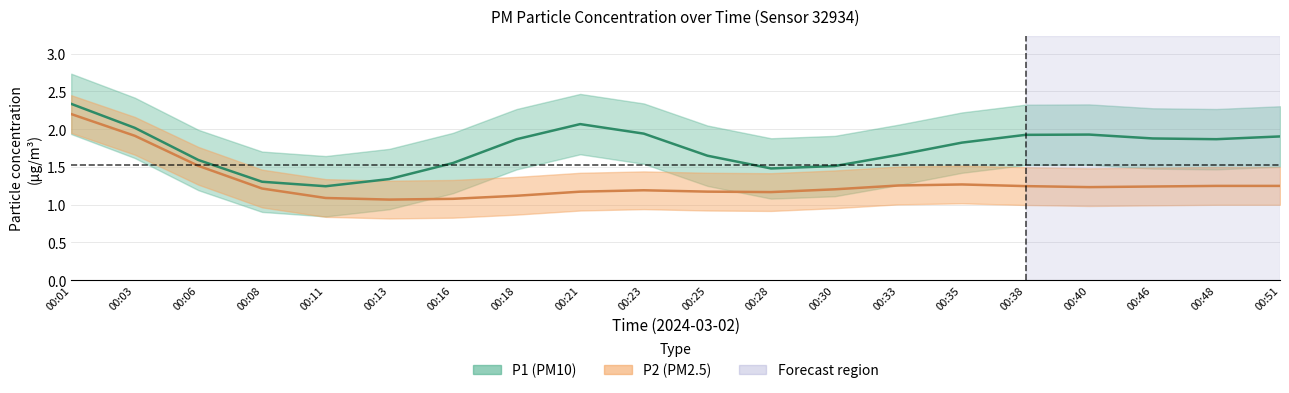

Which series changed the most between 00:03 and 00:51?

P2